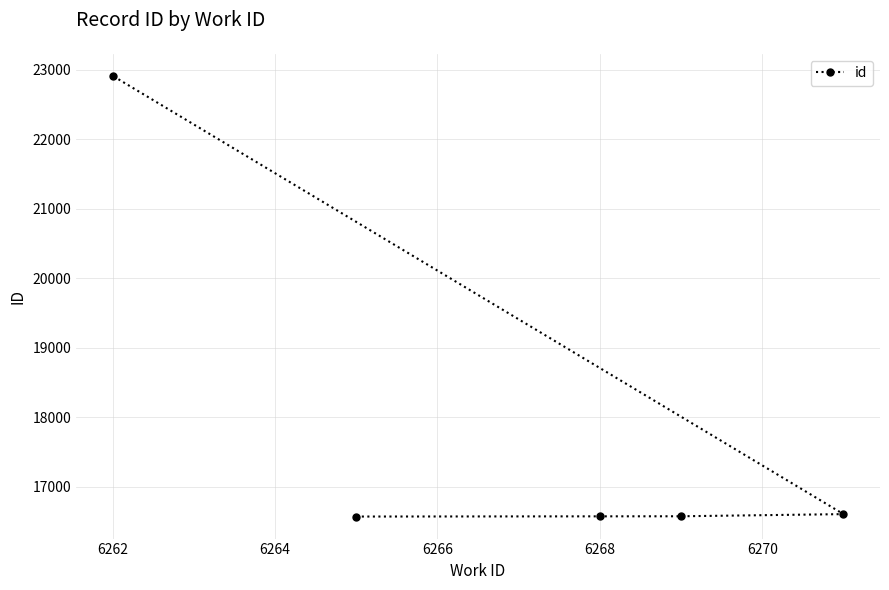

What is the sum of all values?

89244